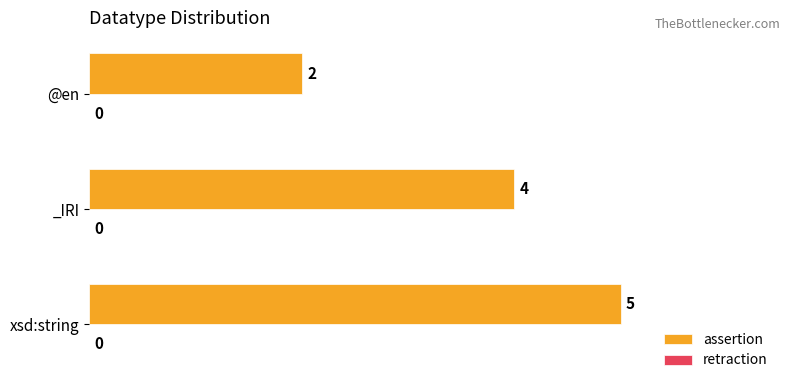

Rank the categories by value from highest to lowest.

xsd:string, _IRI, @en